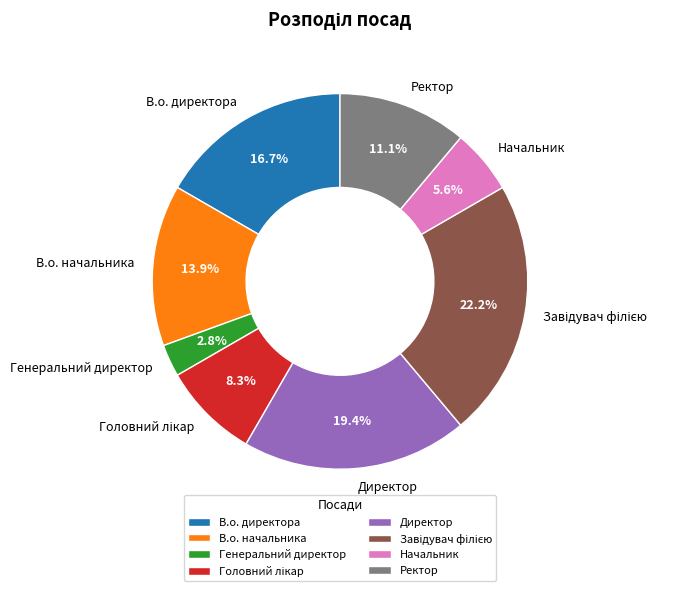

Is Начальник the majority of the pie?

No